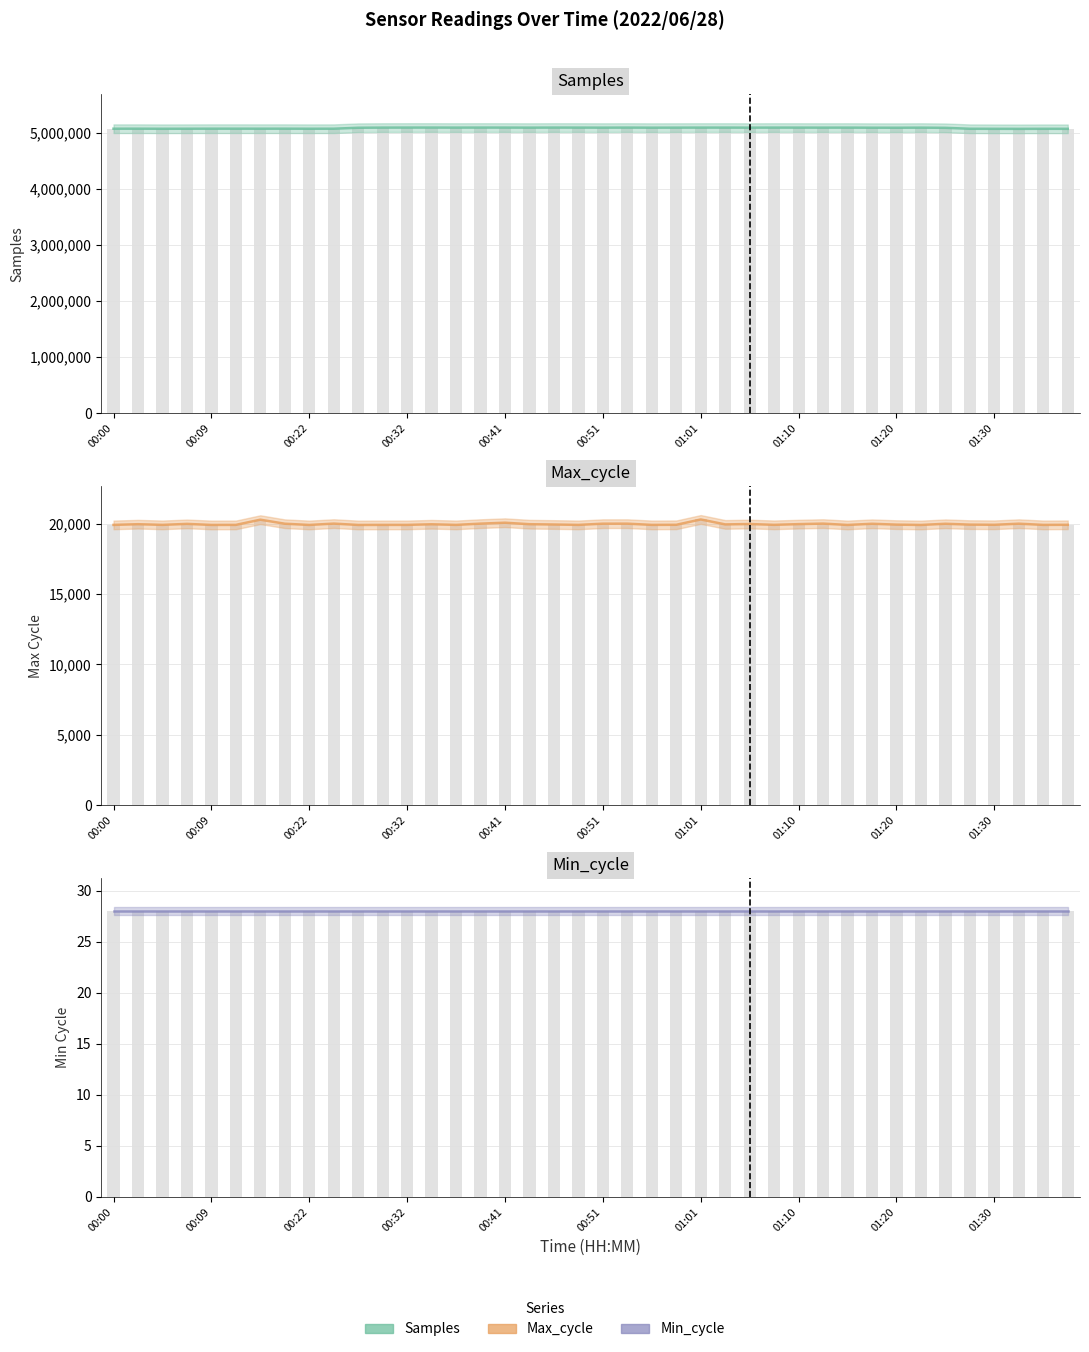

What is the sum of all Min_cycle values?

1120